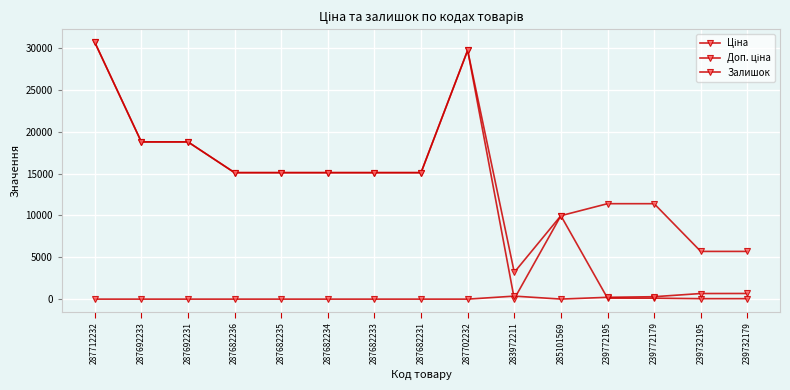

How many lines are shown in the chart?

3